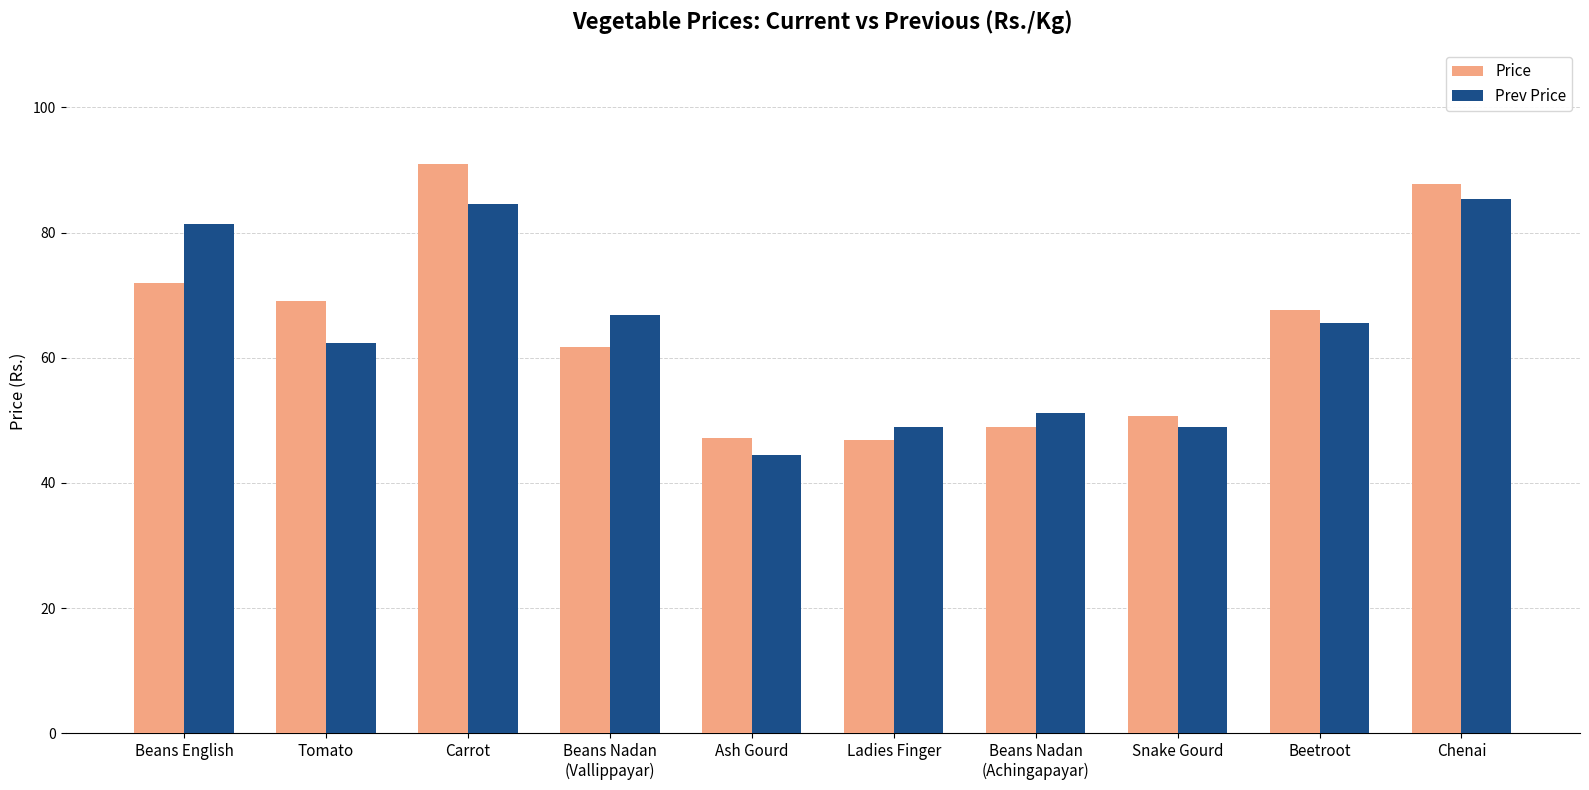

What is the total value across all series at Ash Gourd?

91.6